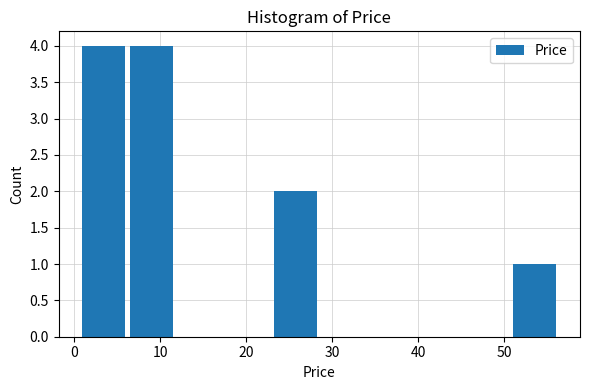

Reading left to right, list every bar in this chart as the range it spans on the x-axis followed by its height. Neither the bar edges nor the heights are printed on the chart, so give them approximately, as read against the axes.

1 to 7: 4
7 to 12: 4
12 to 18: 0
18 to 23: 0
23 to 29: 2
29 to 34: 0
34 to 40: 0
40 to 45: 0
45 to 51: 0
51 to 57: 1